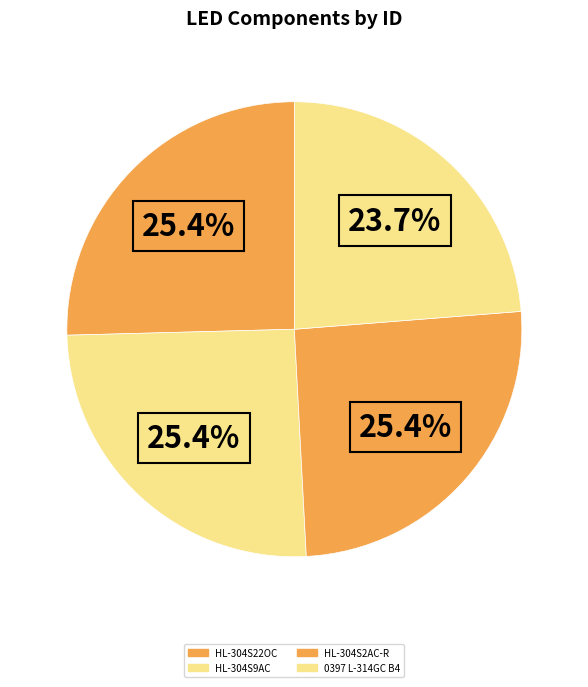

What is the largest slice in the pie chart?

HL-304S22OC